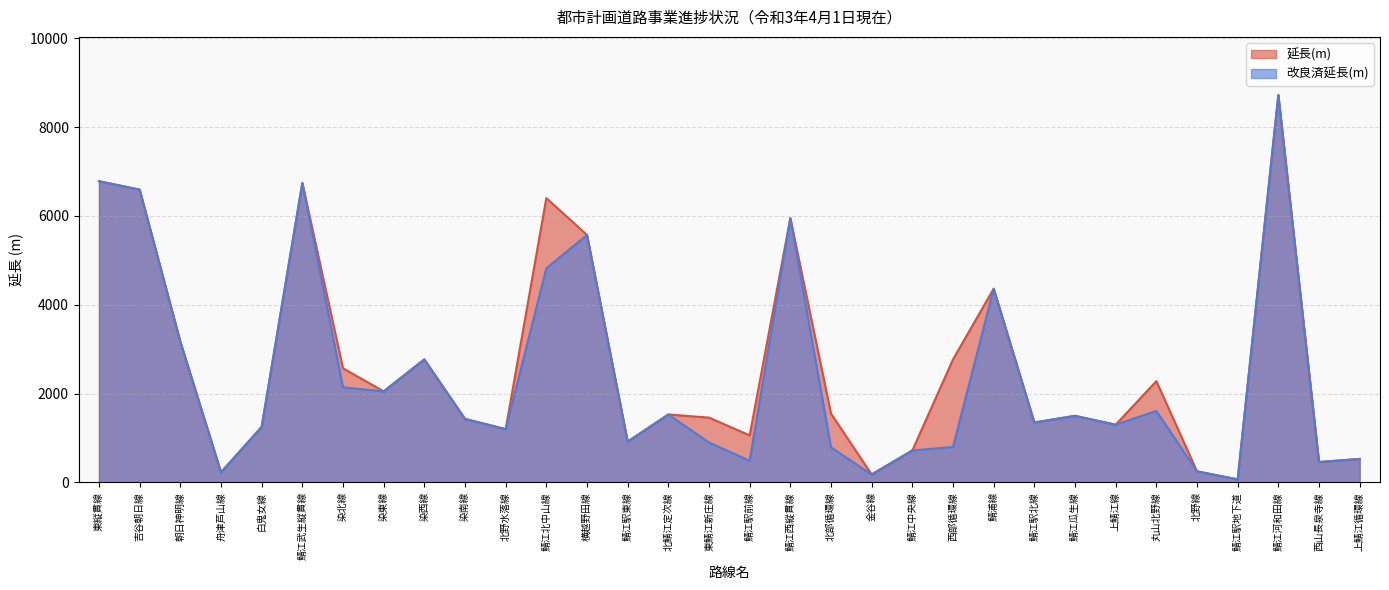

True or false: 改良済延長(m) and 延長(m) intersect in this chart.

False